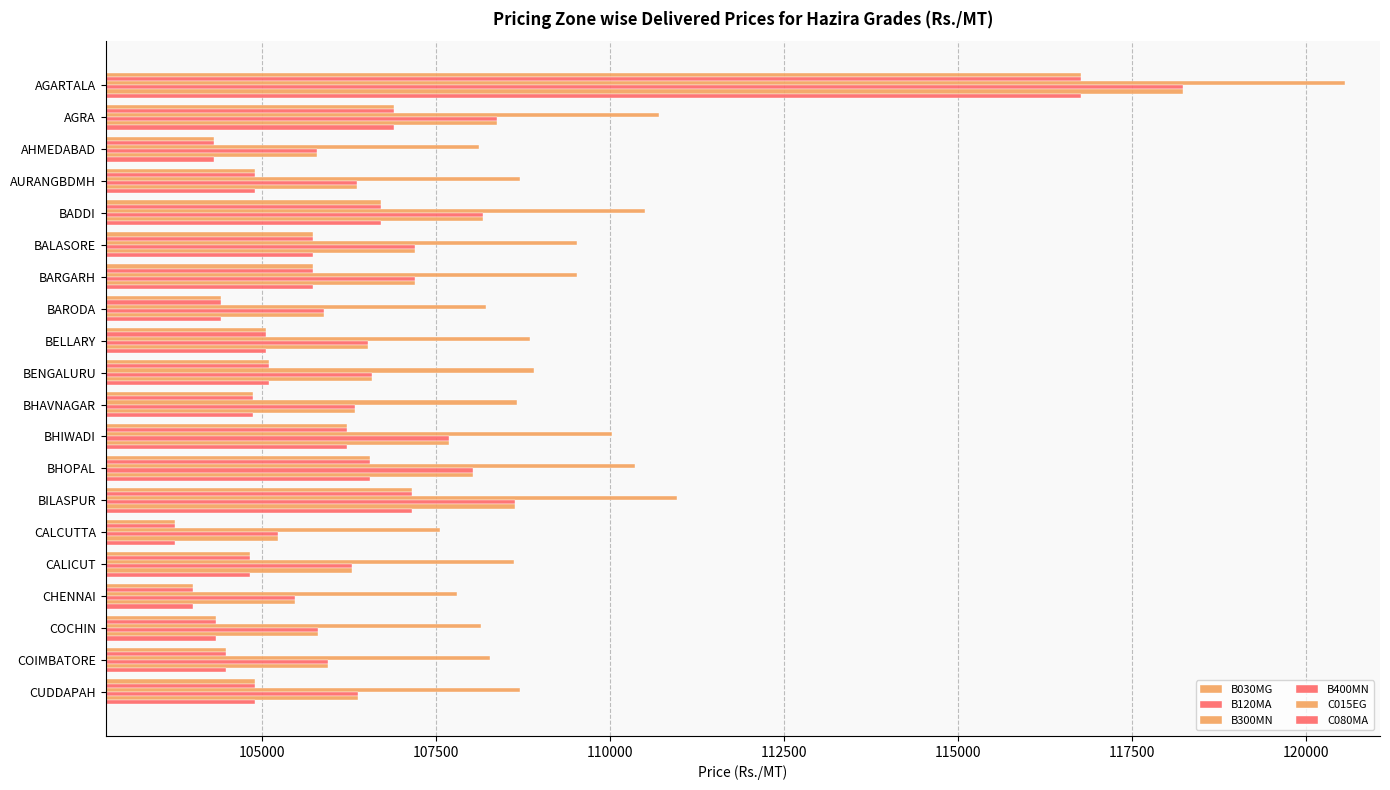

What is the greatest value displayed?

120560